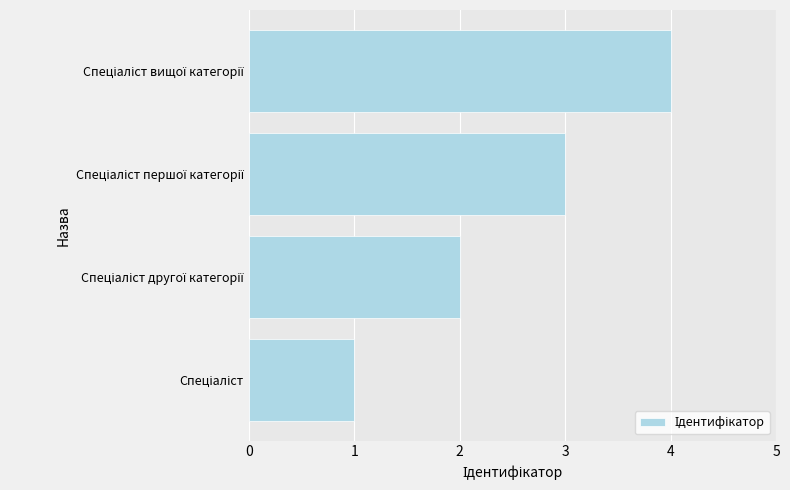

What is the maximum value shown in the chart?

4